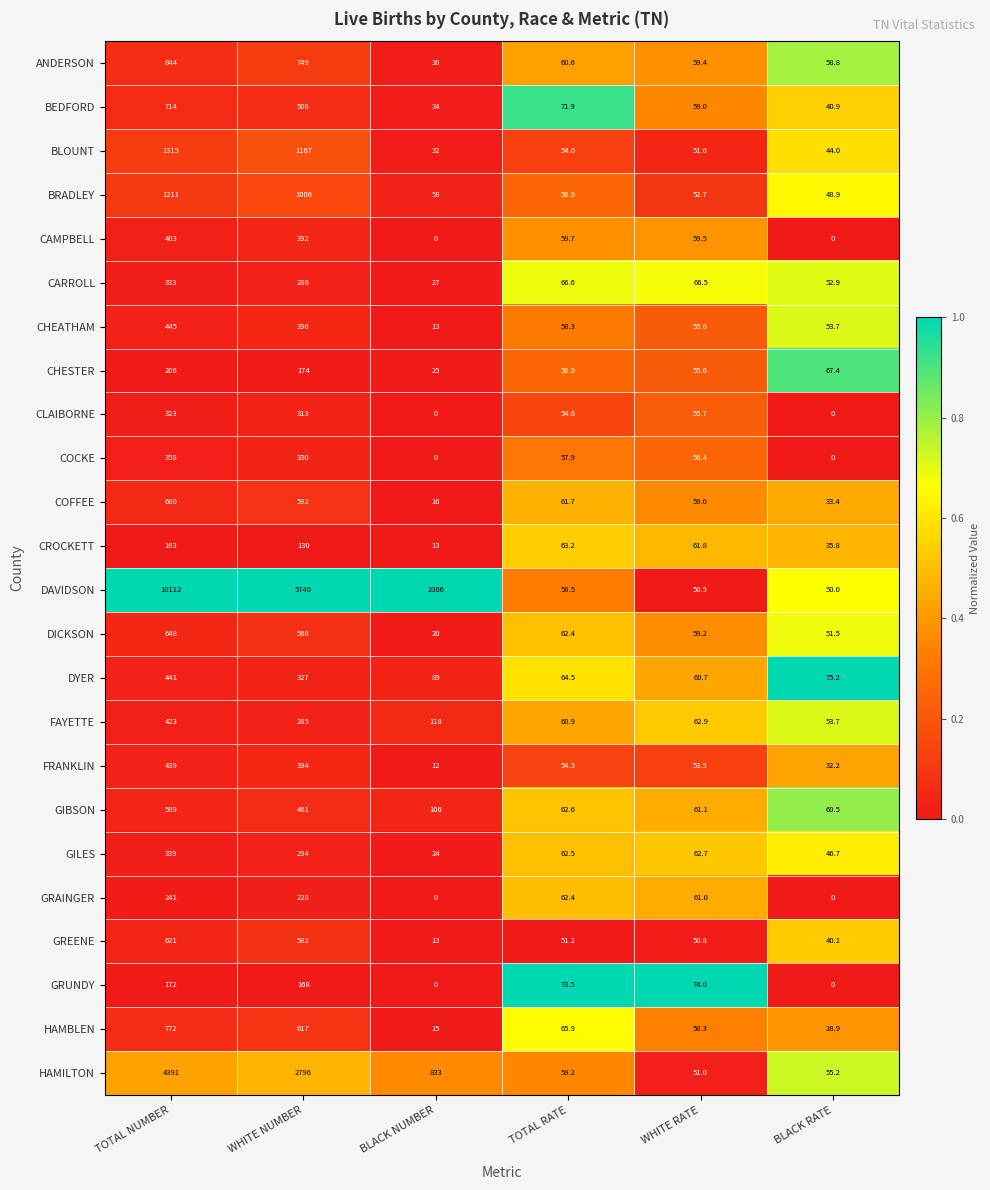

At how many categories does at least one series exceed 2300?

3